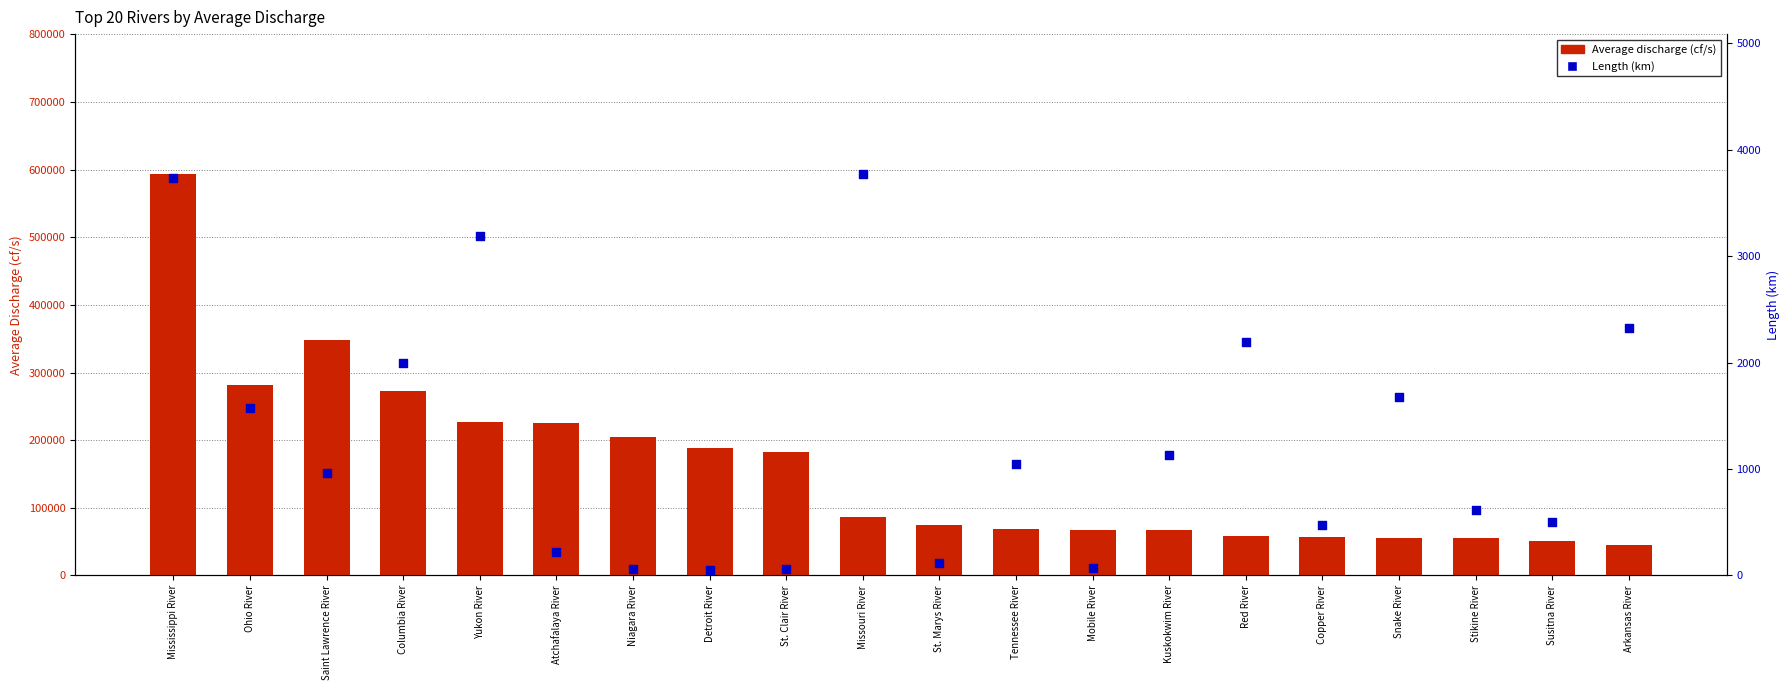

At which category is the sum across all series the highest?

Mississippi River